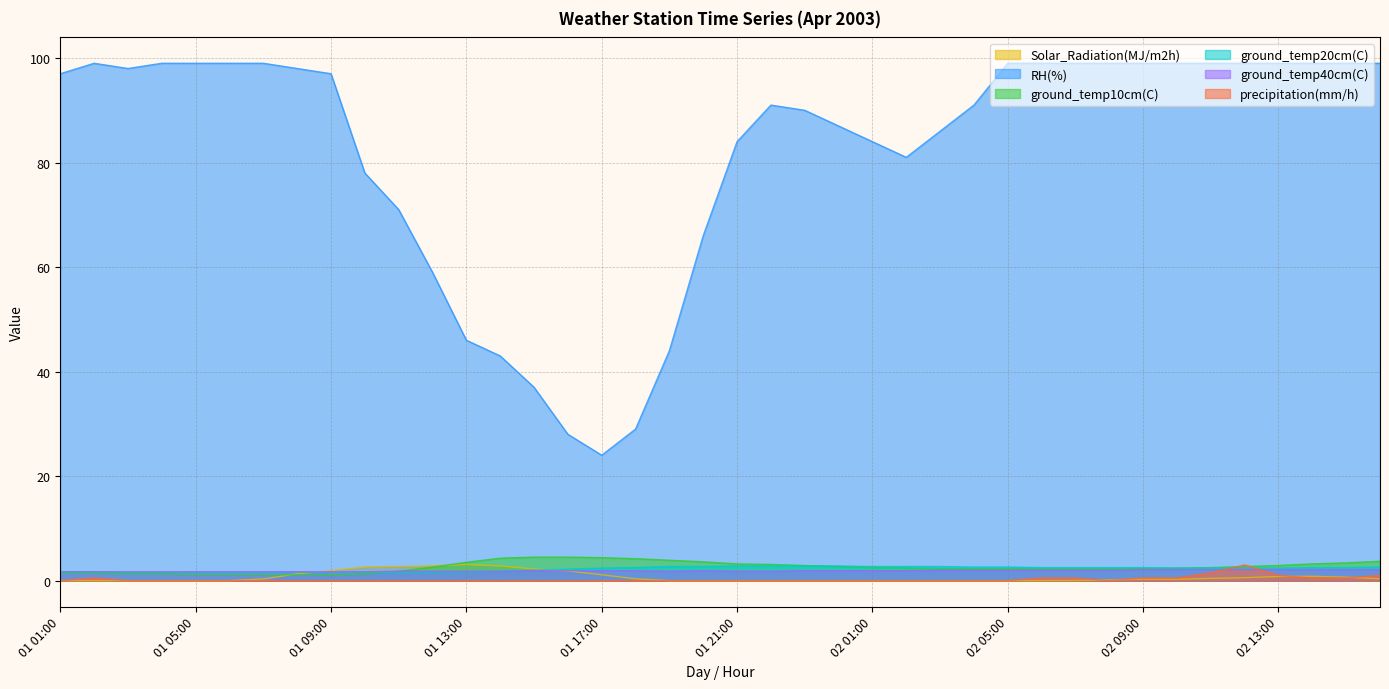

Count the number of data series in this chart.

6